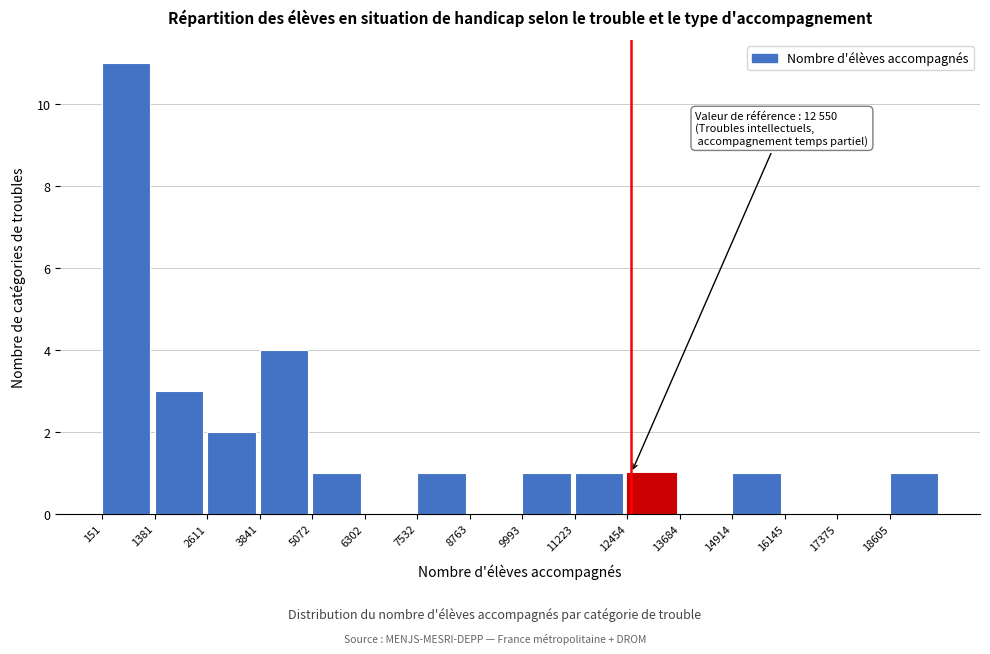

Over which range of the x-axis is the bar tallest?

200 to 1400